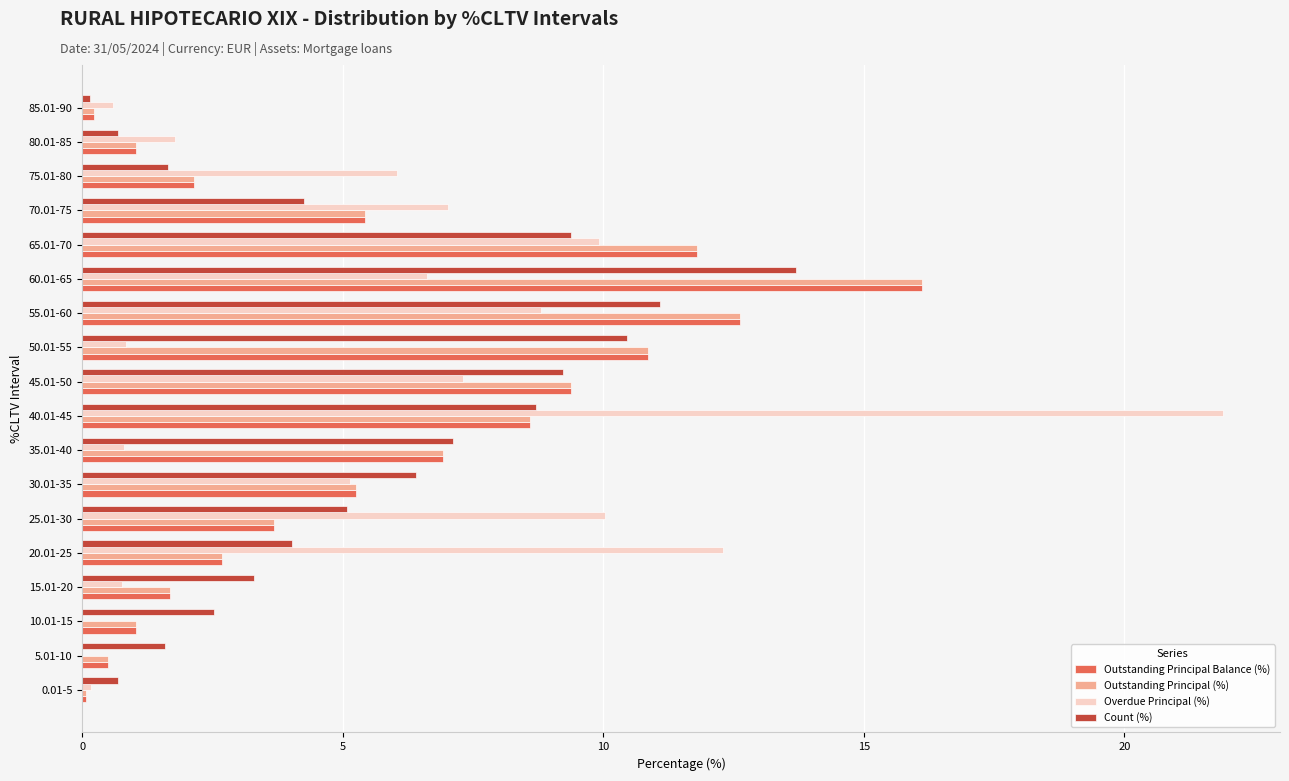

Is the value of Count (%) at 50.01-55 greater than the value of Overdue Principal (%) at 60.01-65?

Yes